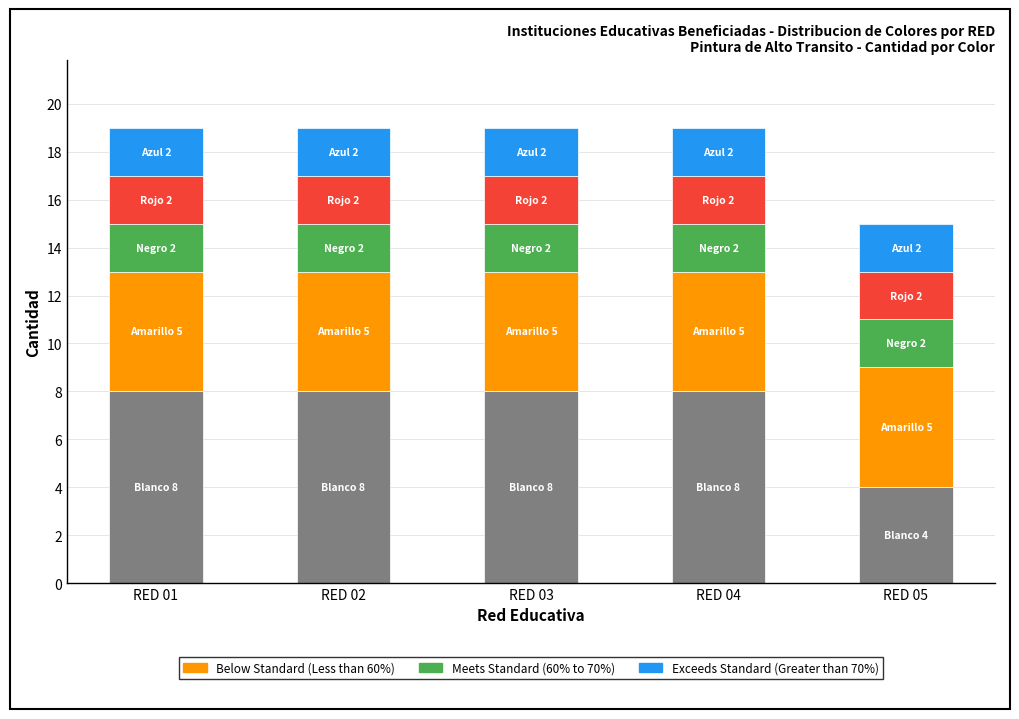

What is the total value across all series at RED 03?

19